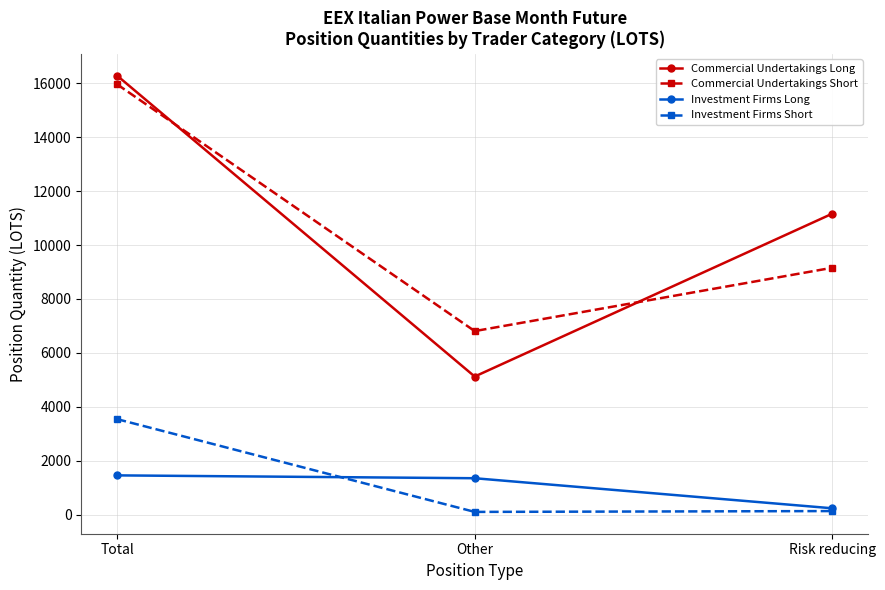

Which series has the widest spread of values?

Commercial Undertakings Long